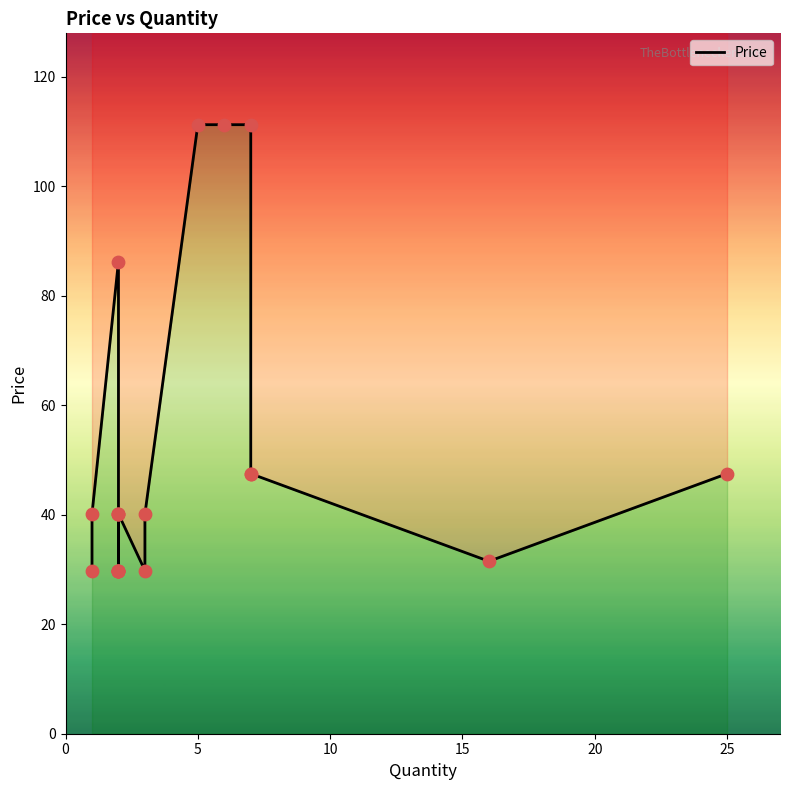

Between 10 and 0, which is larger?

10